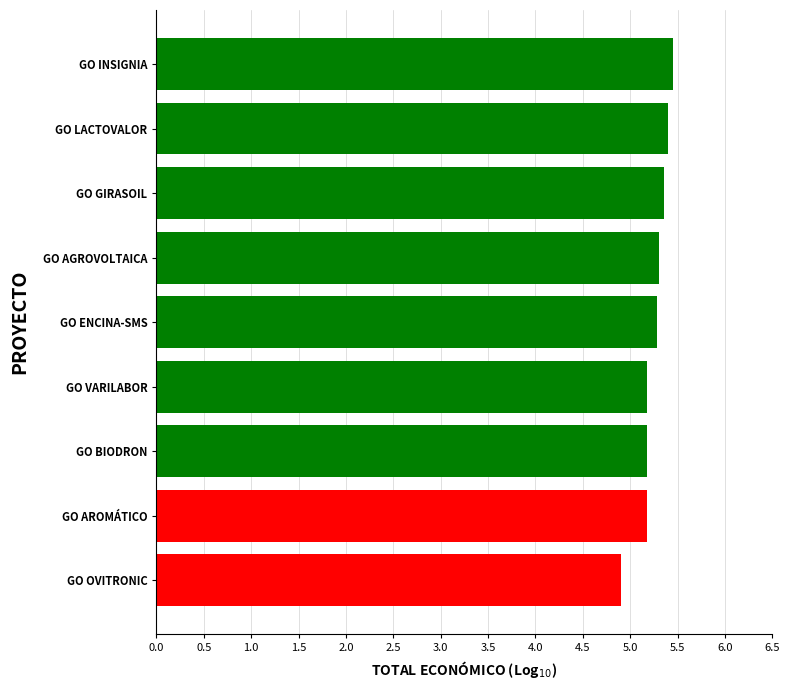

Read the value at GO OVITRONIC.

4.9